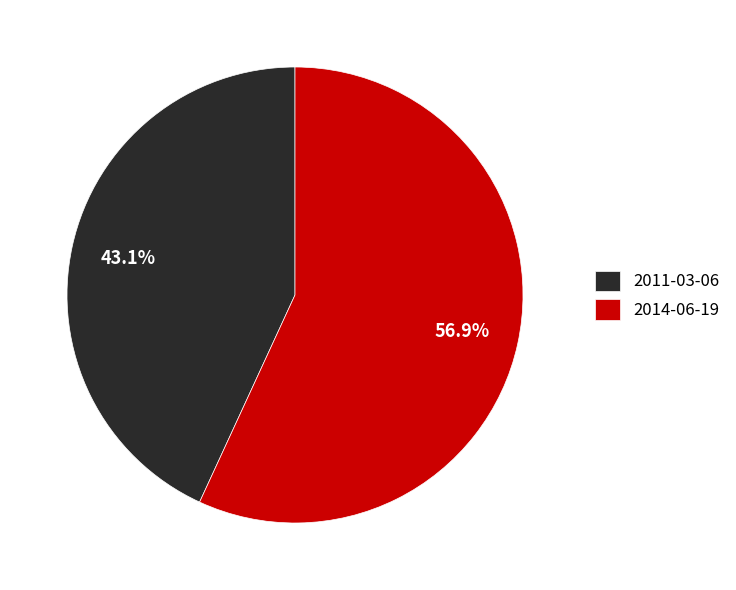

To the nearest percent, what is the average slice percentage?

50%